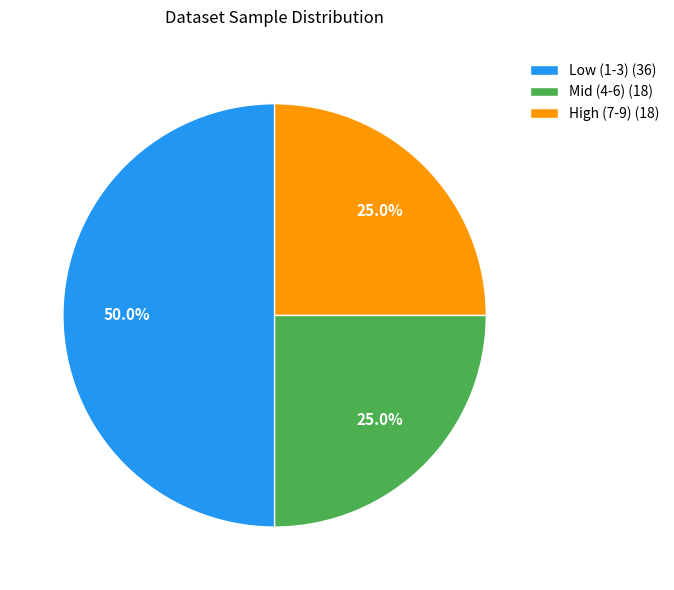

Which category has the biggest portion of the pie?

Low (1-3) (36)